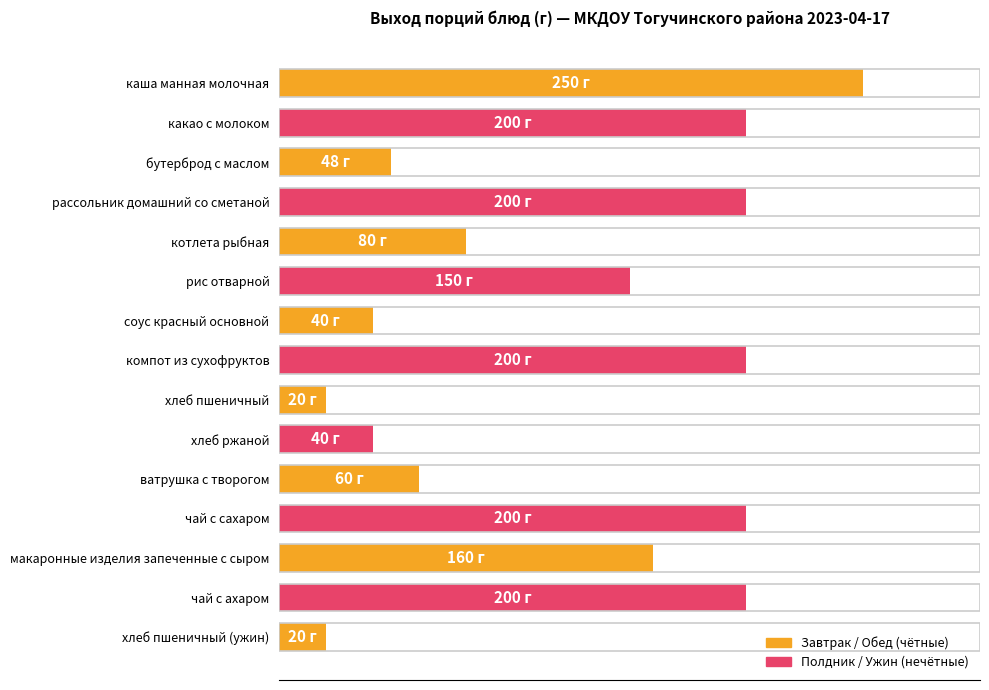

Are the bars horizontal?

Yes